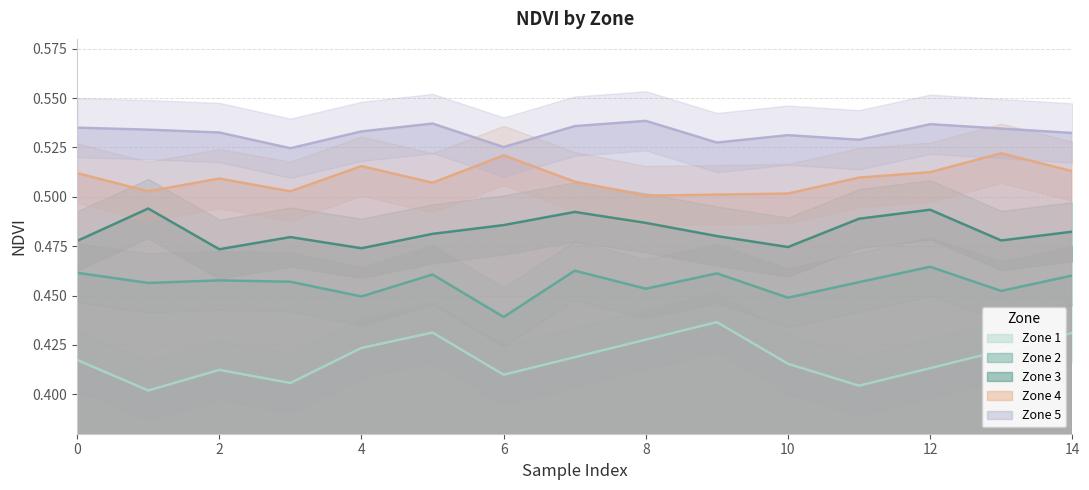

How many distinct data groups are displayed?

5